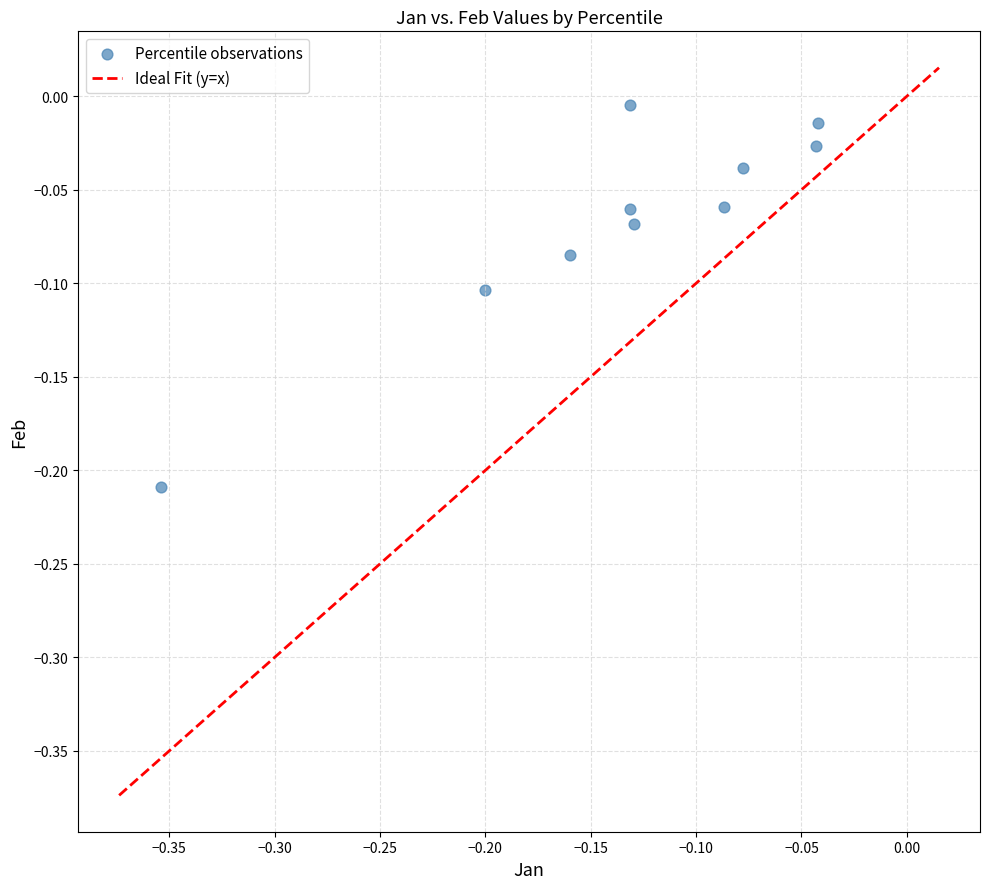

What is the range of X values (max minus min)?

0.3